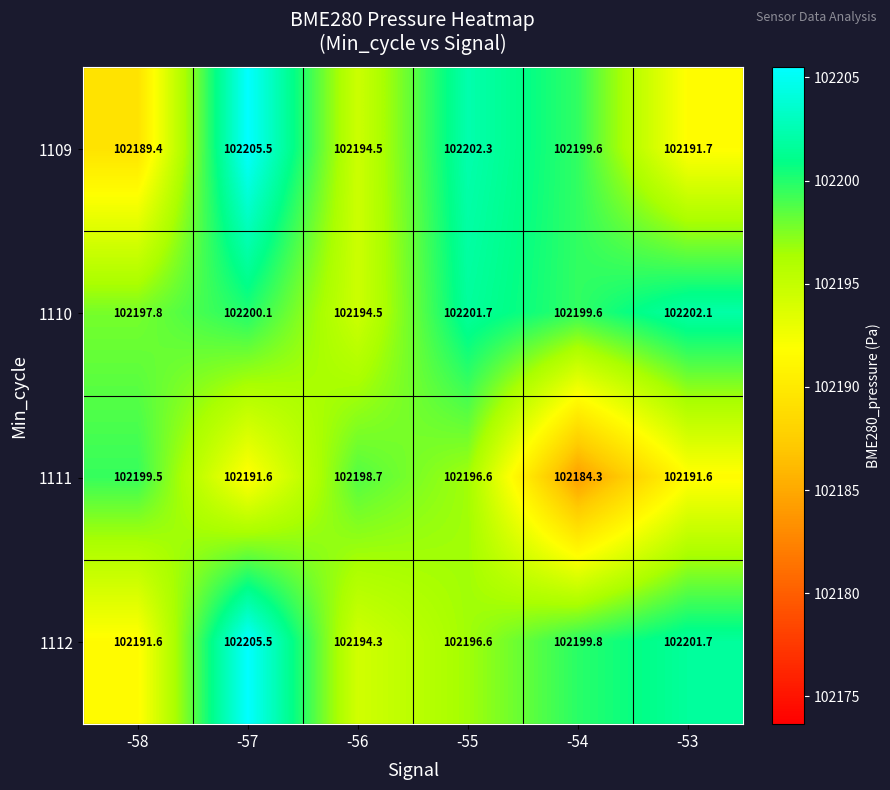

What is the total value across all series at -58?

408778.3